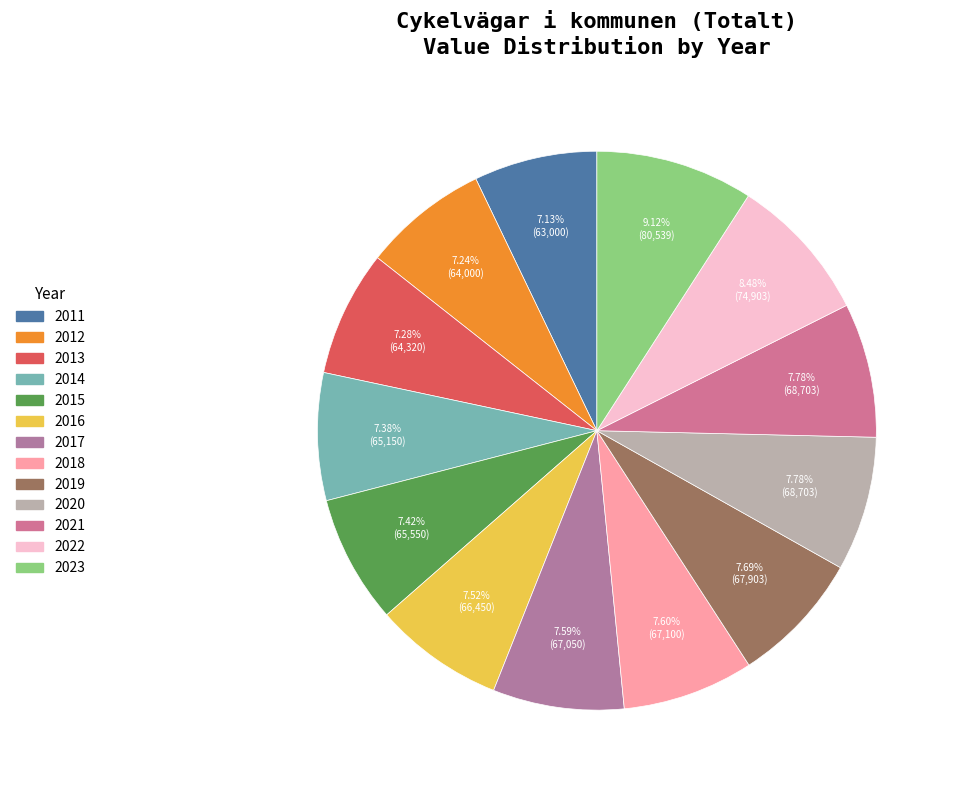

How many segments does this pie chart have?

13